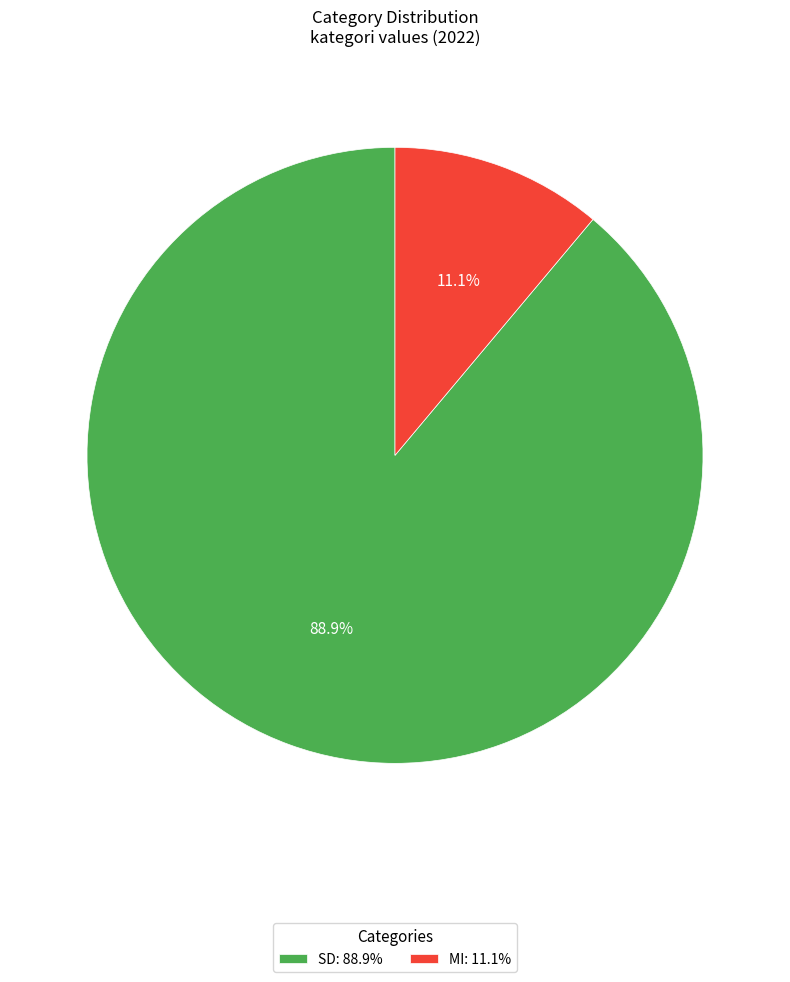

What is the ratio of the value at SD: 88.9% to the value at MI: 11.1%?

8.0